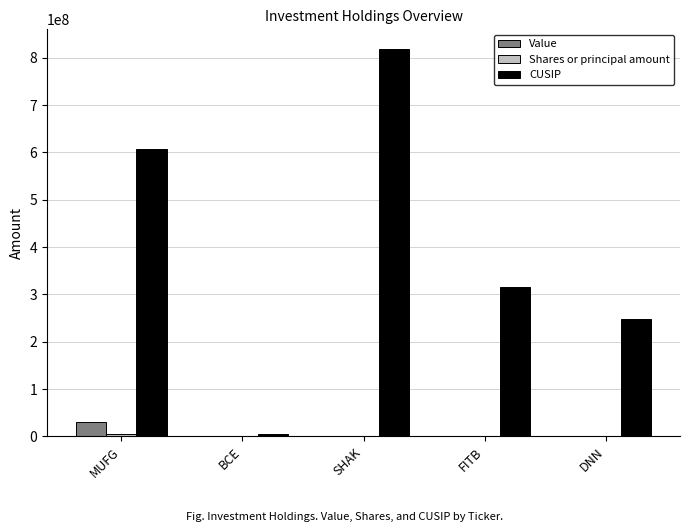

What is the sum of all CUSIP values?

1996533172